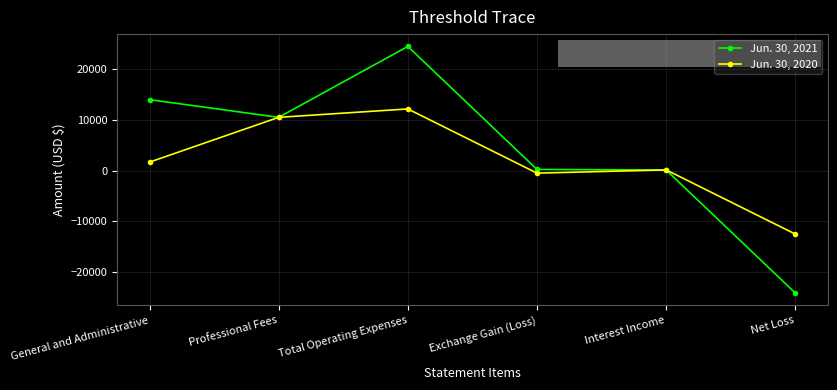

At which category does the chart reach its peak across all series?

Total Operating Expenses